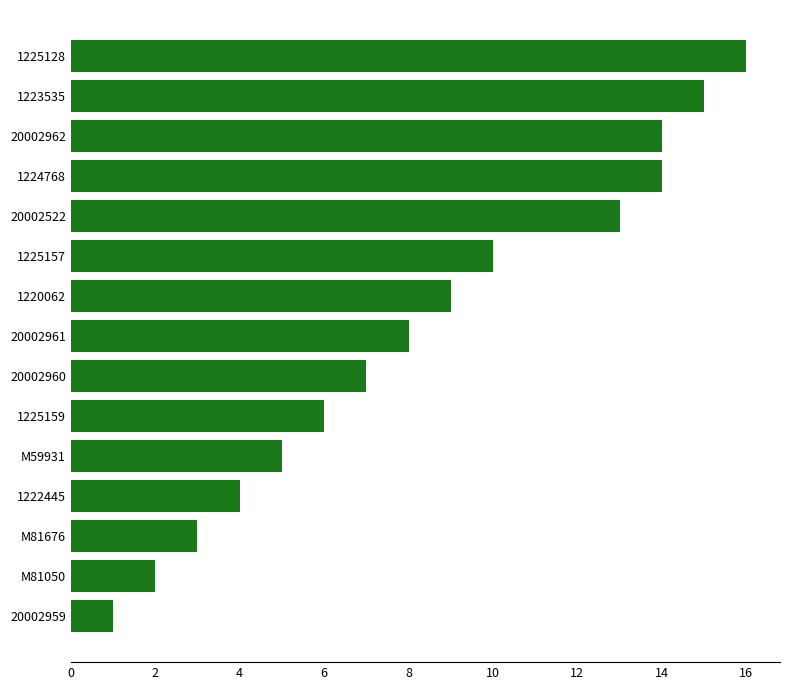

The chart shows a value of 2 at 20002959. True or false?

False